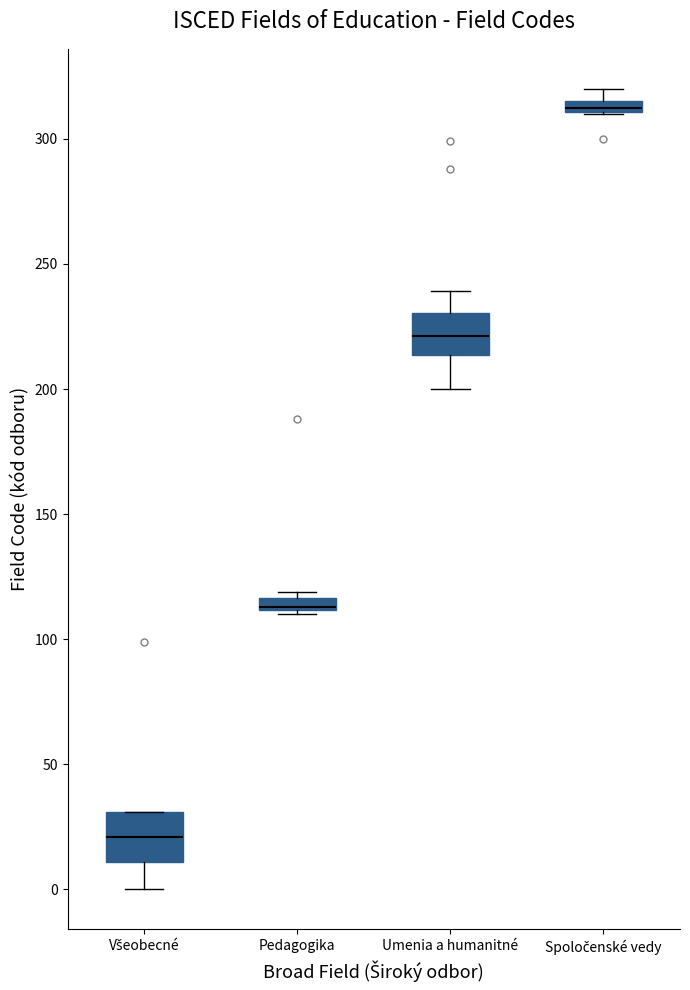

Where is the upper edge of the box for Pedagogika on the y-axis? The values are not printed on the chart, so give them approximately, as read against the axis.

115